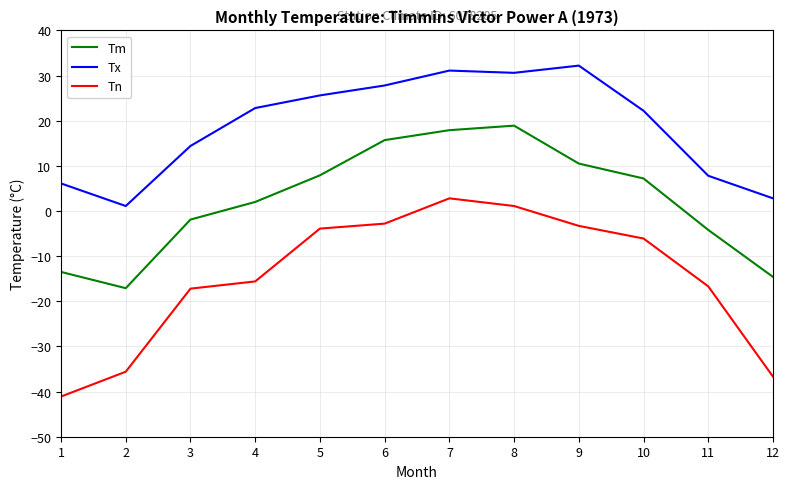

What is the difference between the Tn values at 1 and 3?

23.9